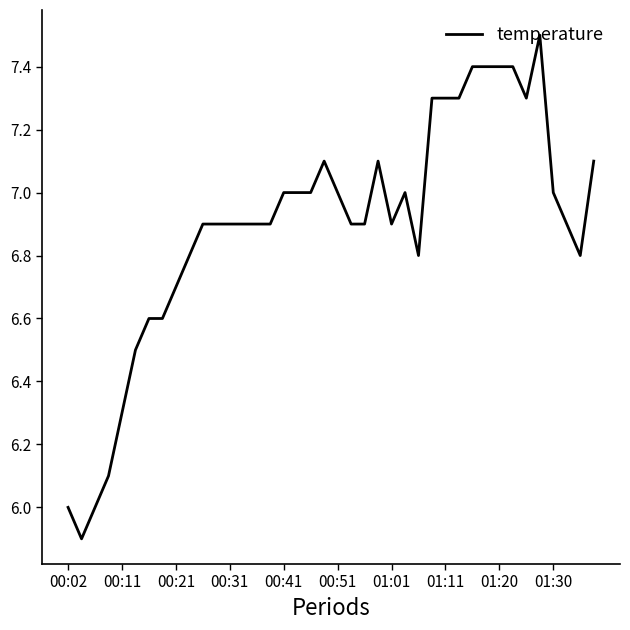

What is the greatest value displayed?

7.5